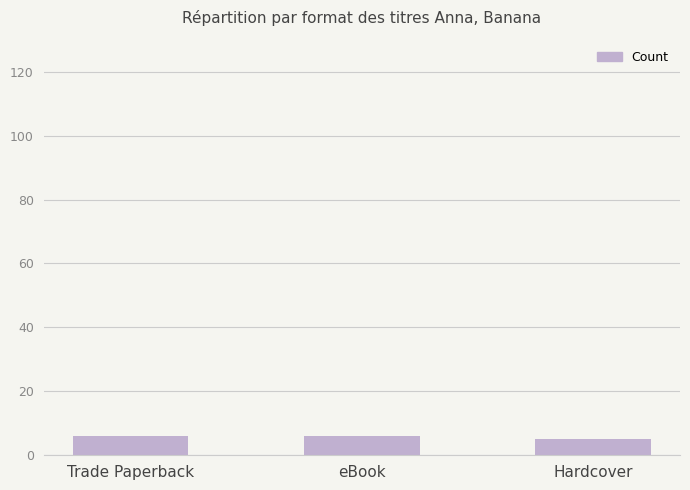

What is the label of the 1st bar from the left?

Trade Paperback